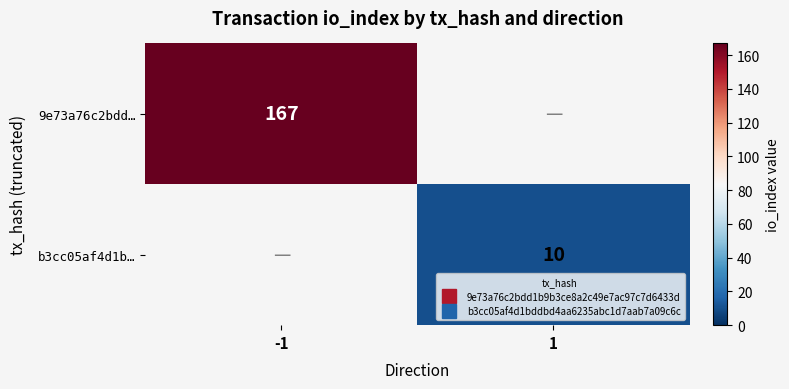

What is the spread (max minus min) of values at 1?

10